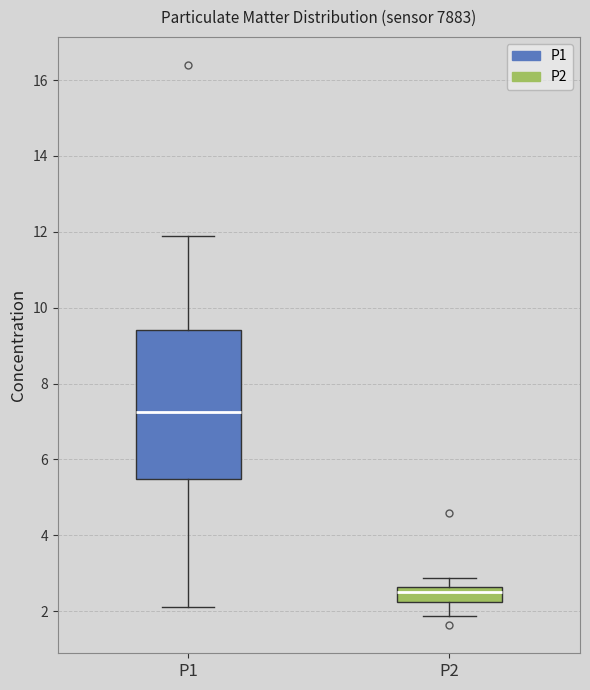

Which box has the lowest median line?

P2